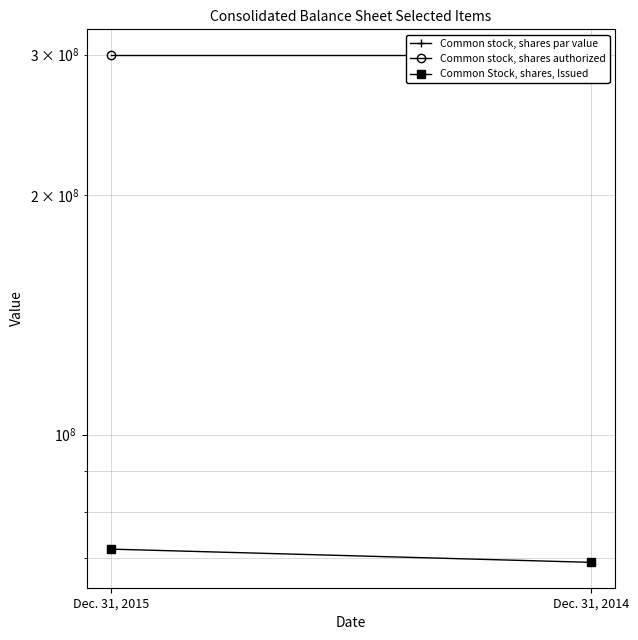

Reading right to left, extract all data points from this chart.

Common stock, shares par value: 0	0
Common stock, shares authorized: 300000000	300000000
Common Stock, shares, Issued: 69139869	71834617